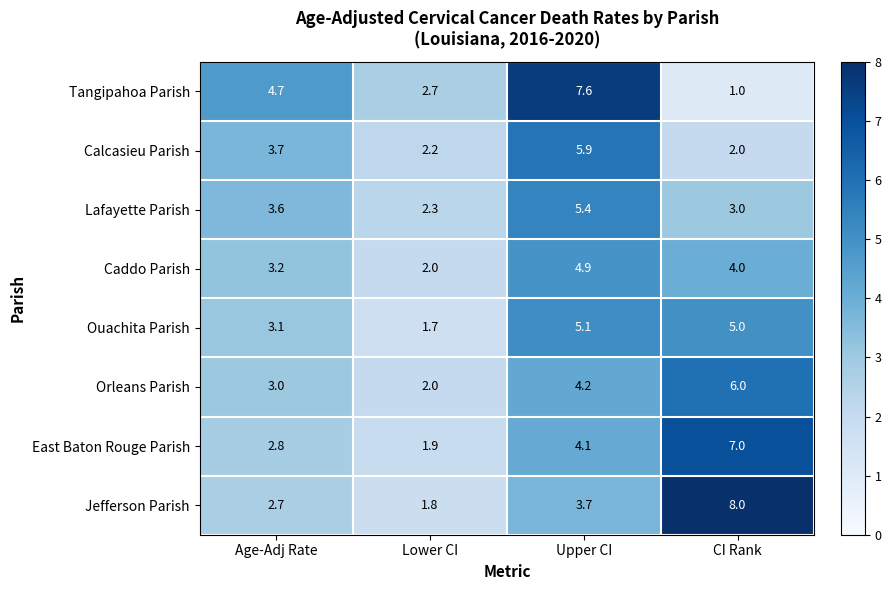

What is the difference between the maximum and minimum values in the Jefferson Parish series?

6.2